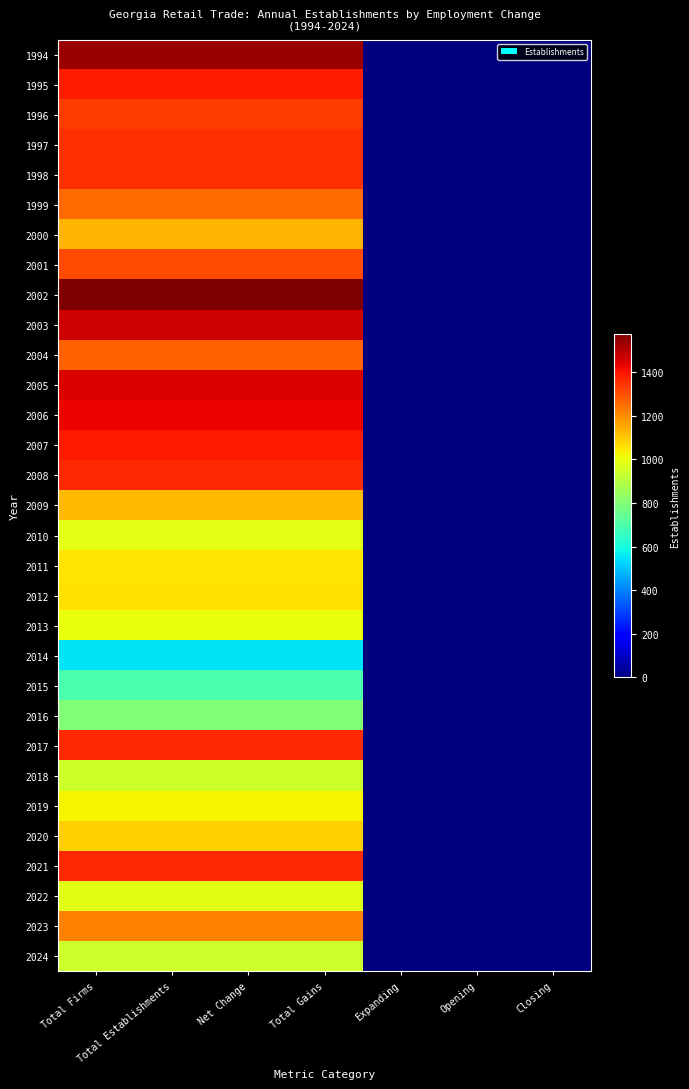

Read the 2002 value at Total Firms, to the nearest 100.

1600